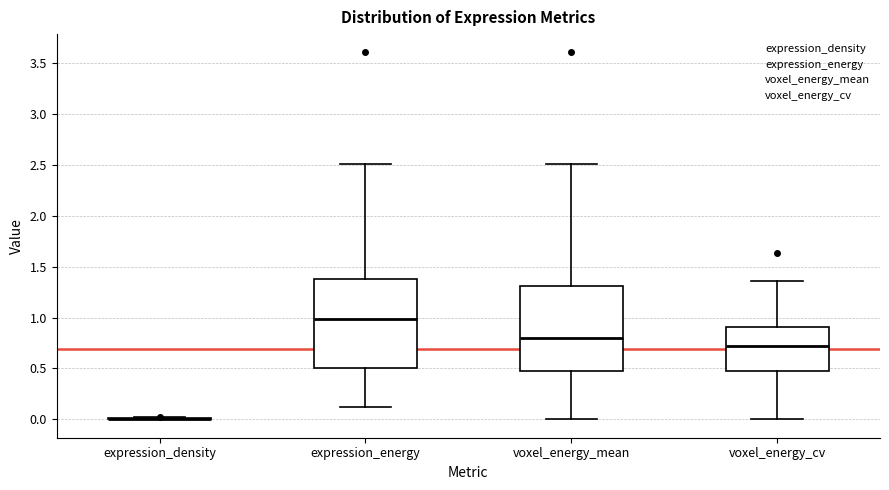

Reading left to right, read every box against the y-axis: the position of its median line, the range the box covers, and the ends of its whiskers. The values are not printed on the chart, so give them approximately, as read against the axis.

expression_density: box collapsed to a line at 0.00, whiskers 0.00 to 0.00
expression_energy: median 1.00, box 0.50 to 1.40, whiskers 0.10 to 2.50
voxel_energy_mean: median 0.80, box 0.50 to 1.30, whiskers 0.00 to 2.50
voxel_energy_cv: median 0.70, box 0.50 to 0.90, whiskers 0.00 to 1.35